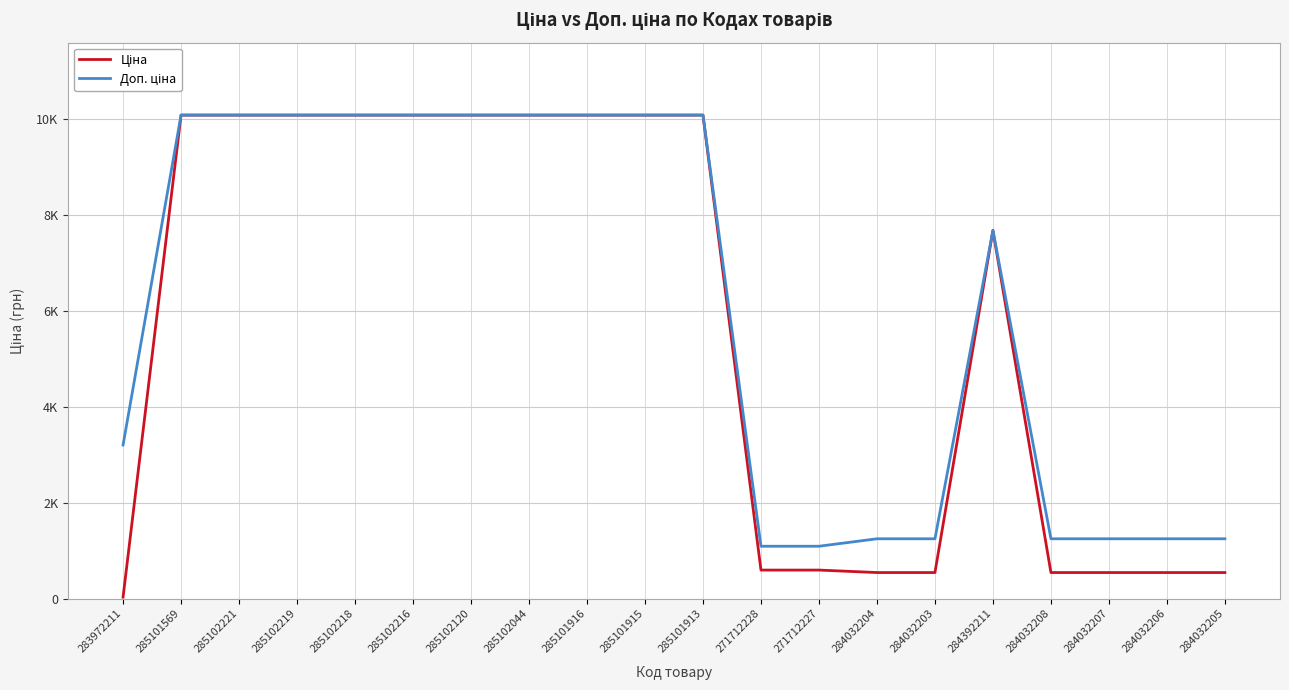

Does the chart display data point markers on the line(s)?

No